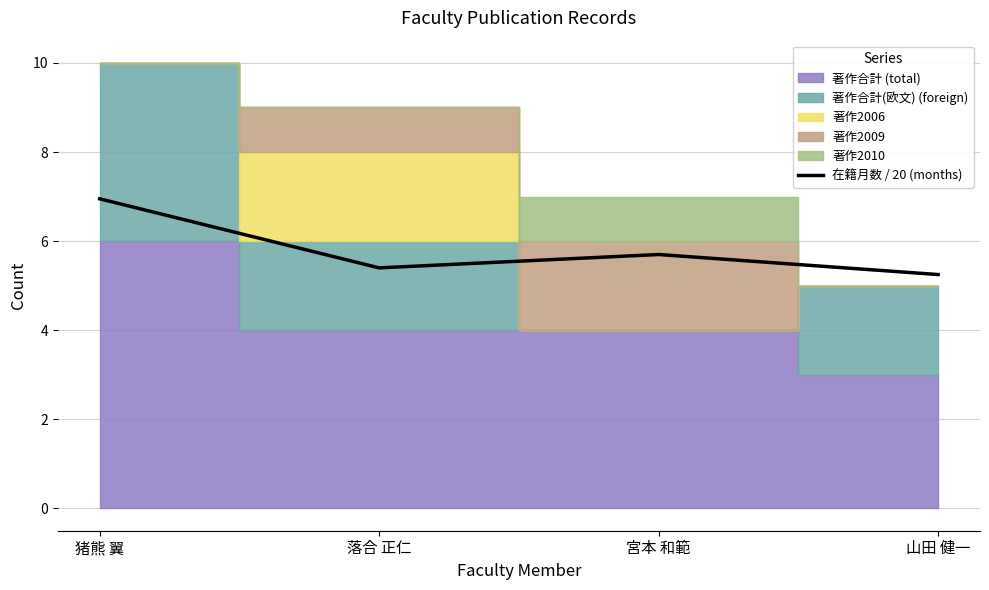

Which label corresponds to the largest value in the chart?

猪熊 翼